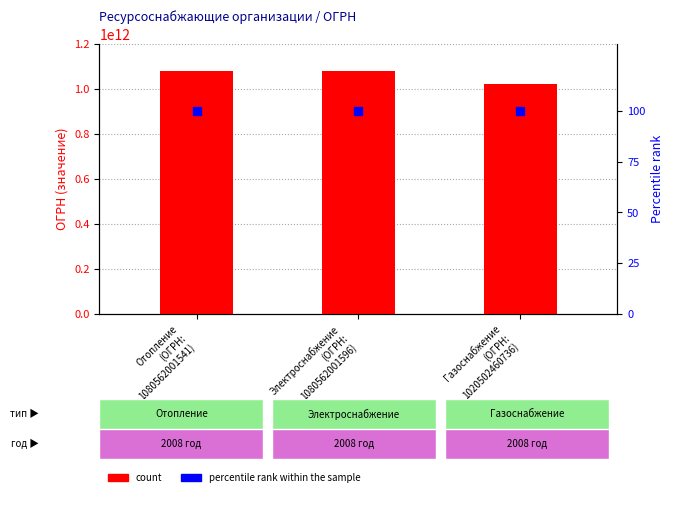

What is the label of the 1st bar from the left?

Отопление
(ОГРН:
1080562001541)